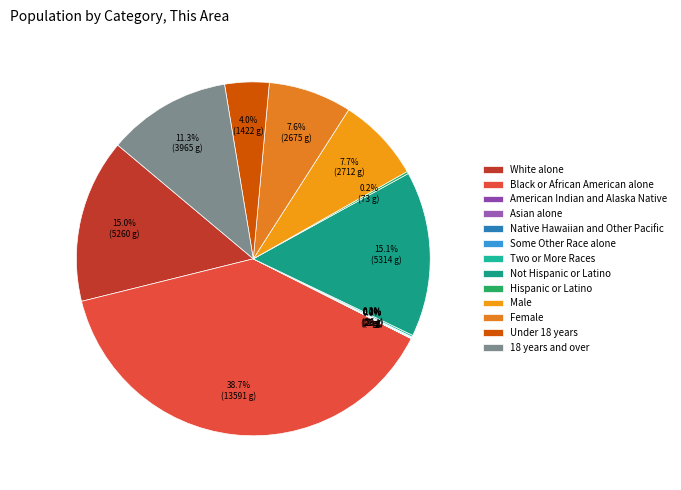

The White alone slice represents 15% of the pie. True or false?

True